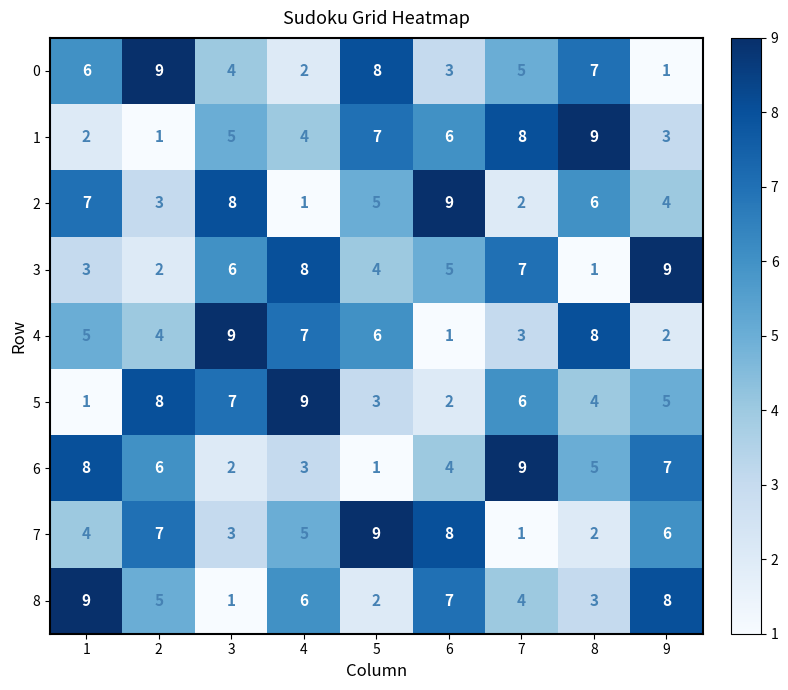

Is the value of 7 at 9 greater than the value of 1 at 9?

Yes